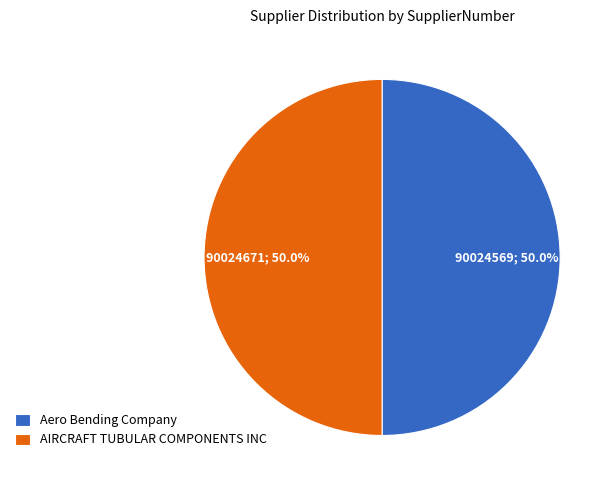

What is the ratio of the value at AIRCRAFT TUBULAR COMPONENTS INC to the value at Aero Bending Company?

1.0